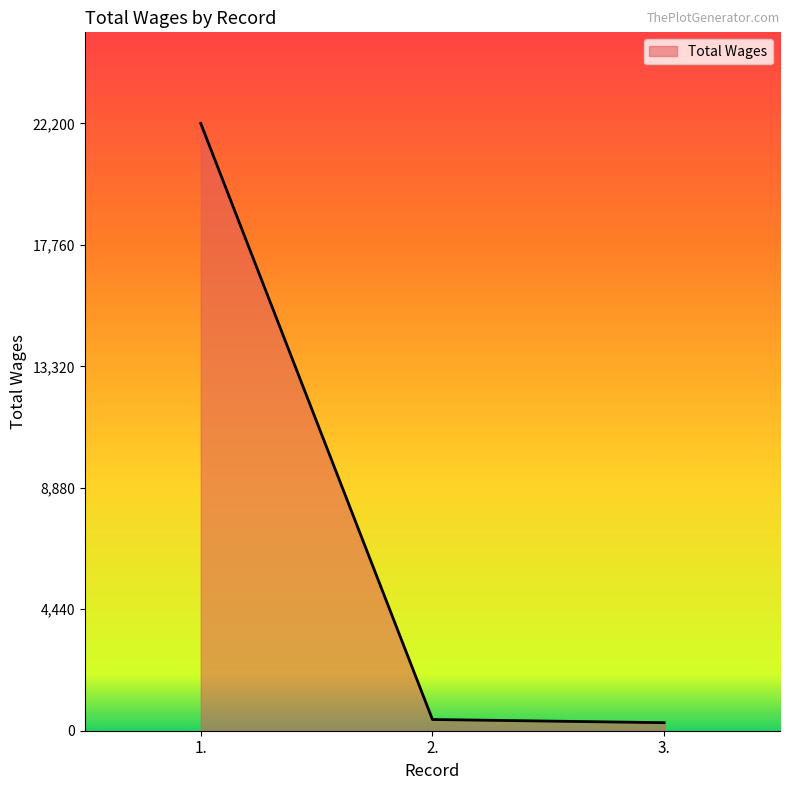

What is the maximum value shown in the chart?

22200